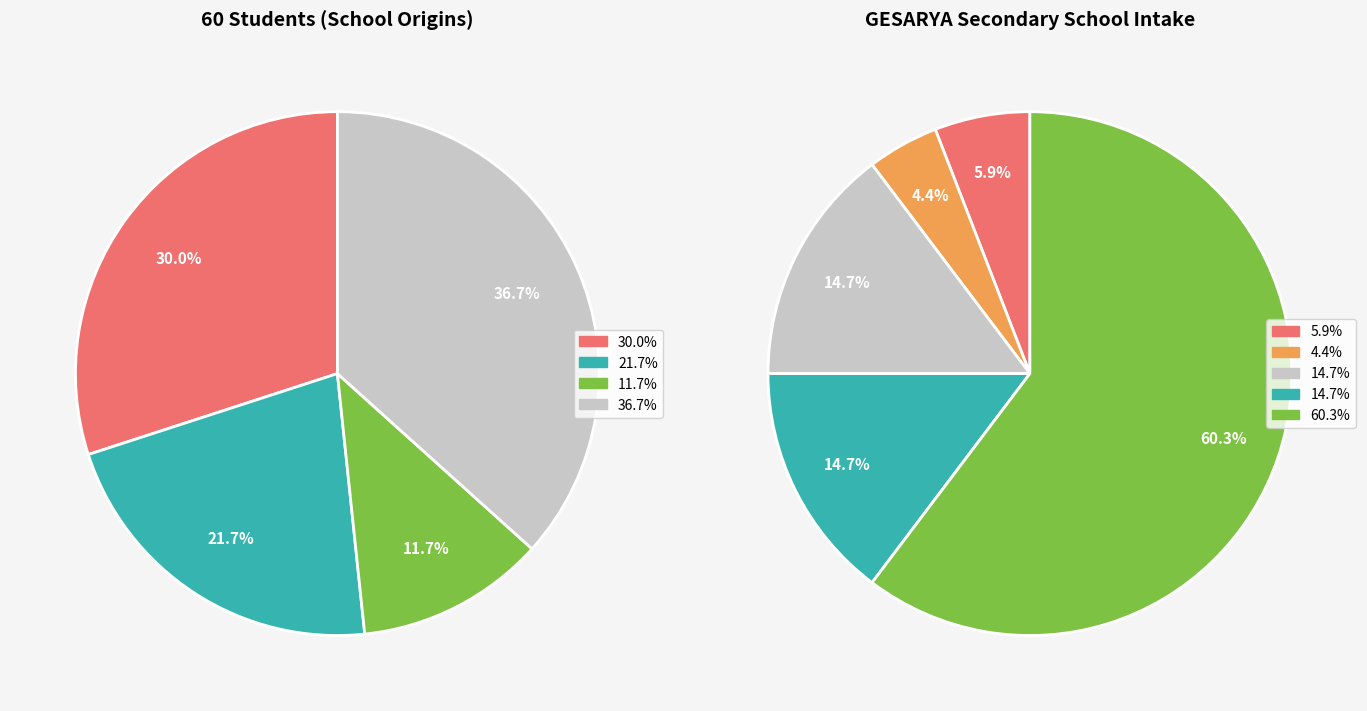

What is the largest slice in the pie chart?

GESARYA